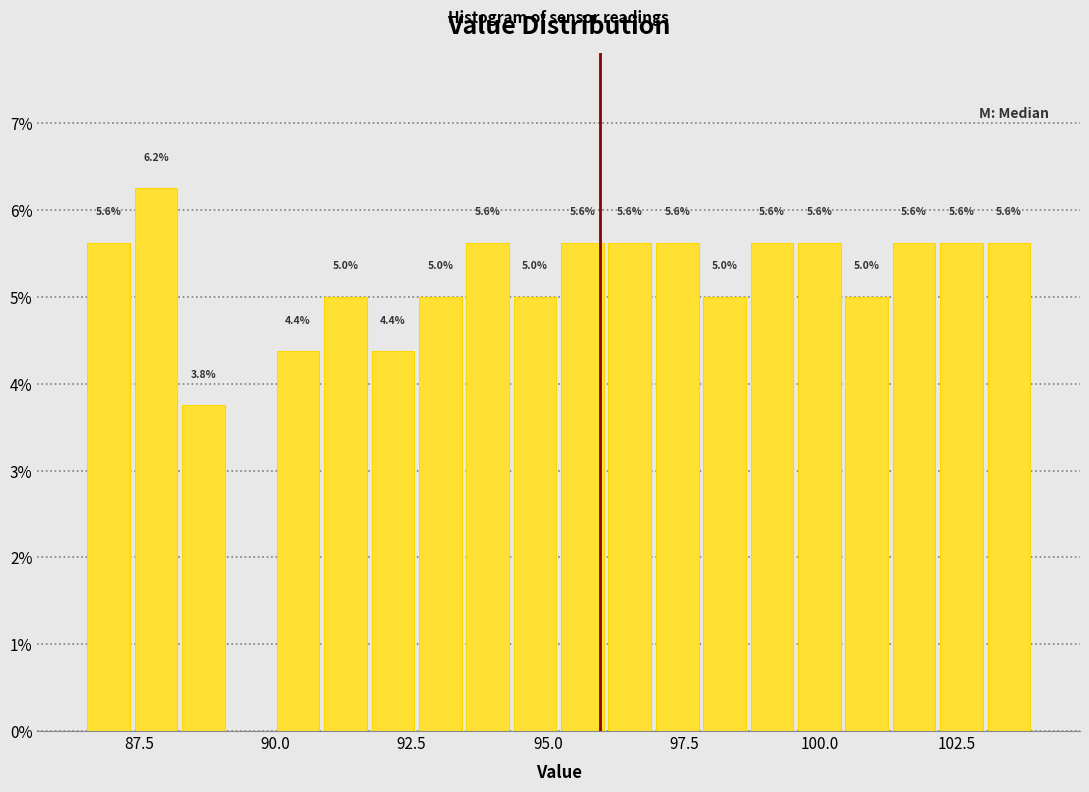

Read against the x-axis, roughly where is the centre of the tallest bar?

88.0